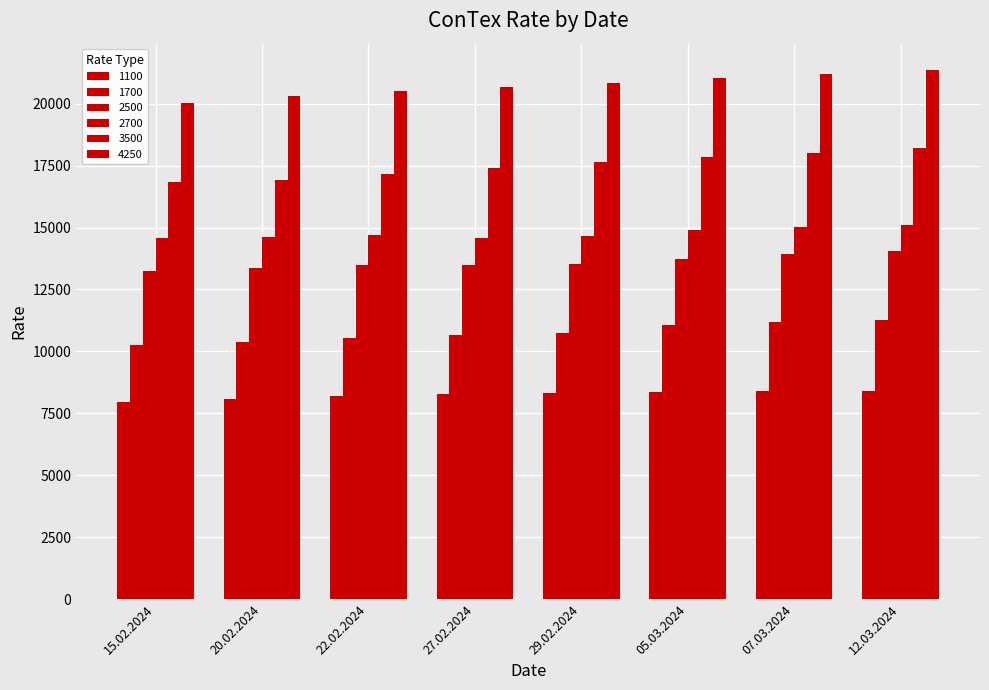

What is the label of the 3rd bar from the left?

22.02.2024